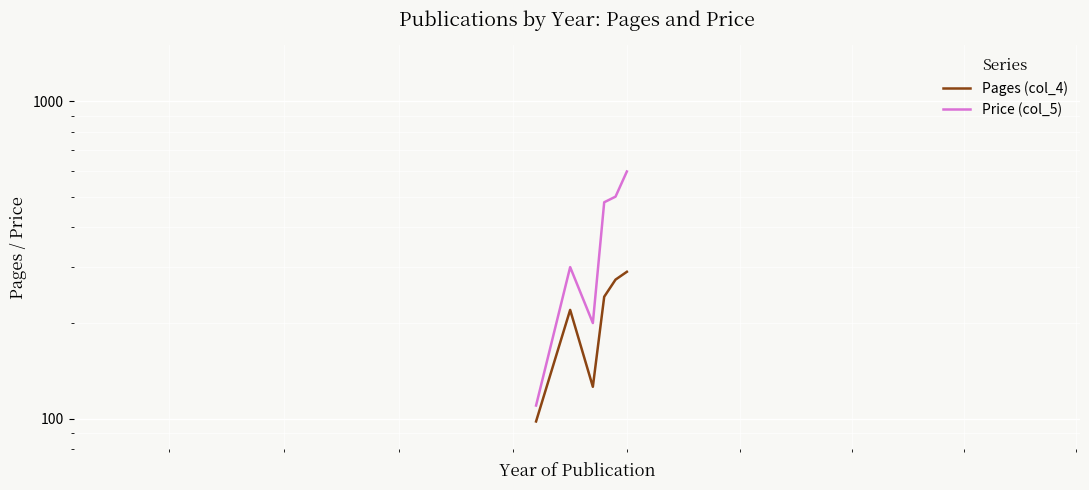

True or false: Pages (col_4) has more than 1 interior local peaks.

False